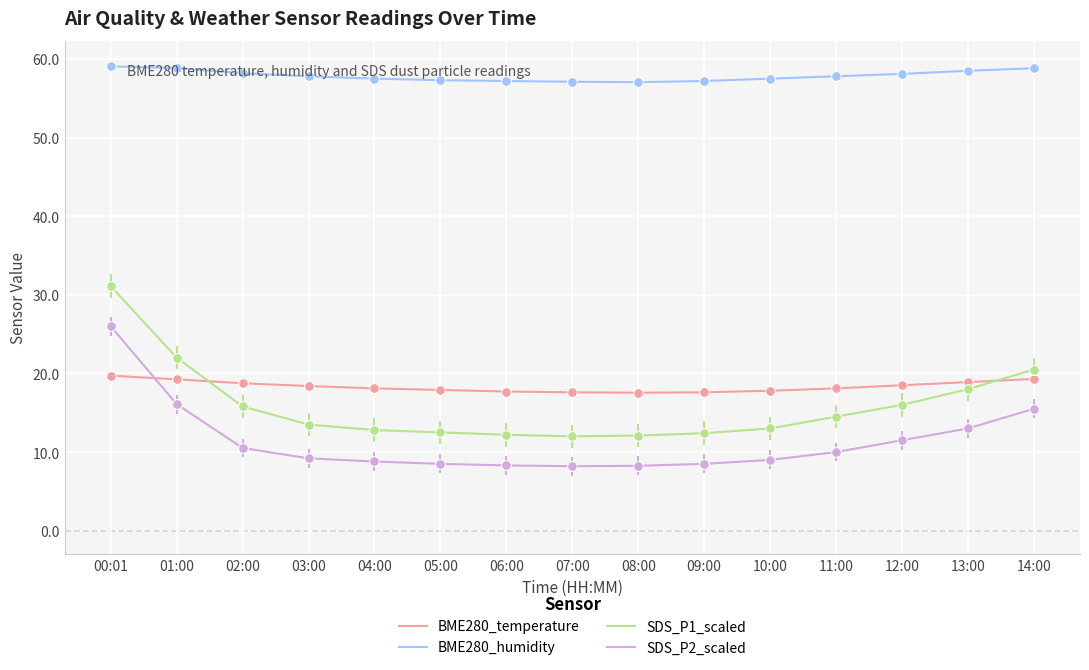

What is the difference between the highest and lowest values at 01:00?

42.7